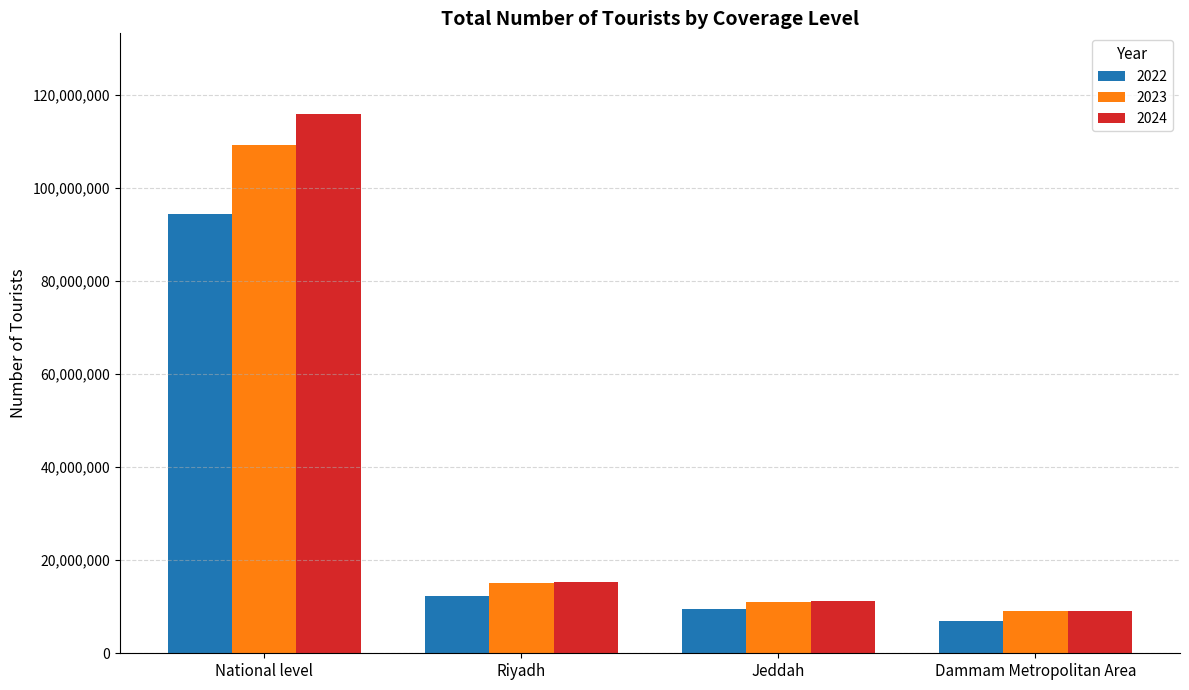

At which label does 2022 first exceed 12236302?

National level